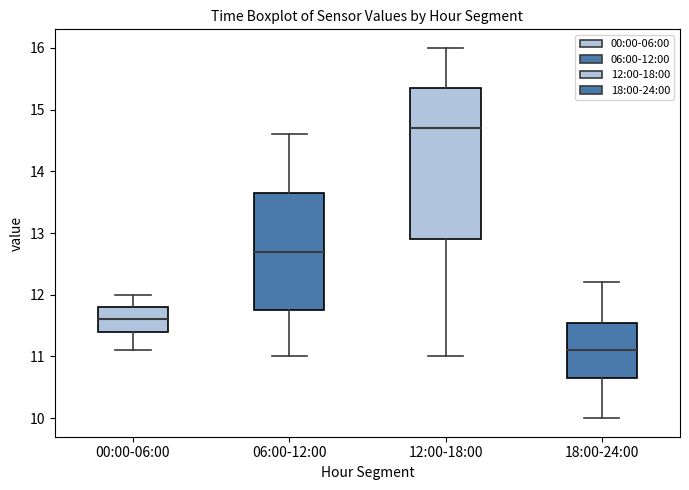

Which box's median line is the highest?

12:00-18:00